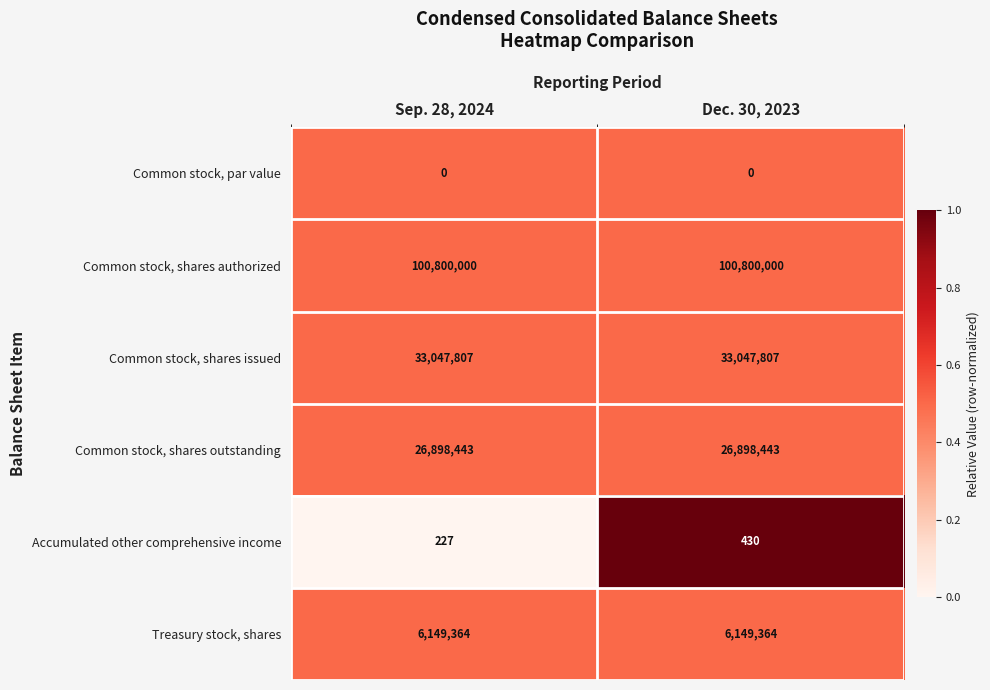

Reading right to left, transcribe all the data shown in this chart.

Common stock, par value: Dec. 30, 2023=0	Sep. 28, 2024=0
Common stock, shares authorized: Dec. 30, 2023=100800000	Sep. 28, 2024=100800000
Common stock, shares issued: Dec. 30, 2023=33047807	Sep. 28, 2024=33047807
Common stock, shares outstanding: Dec. 30, 2023=26898443	Sep. 28, 2024=26898443
Accumulated other comprehensive income: Dec. 30, 2023=430	Sep. 28, 2024=227
Treasury stock, shares: Dec. 30, 2023=6149364	Sep. 28, 2024=6149364